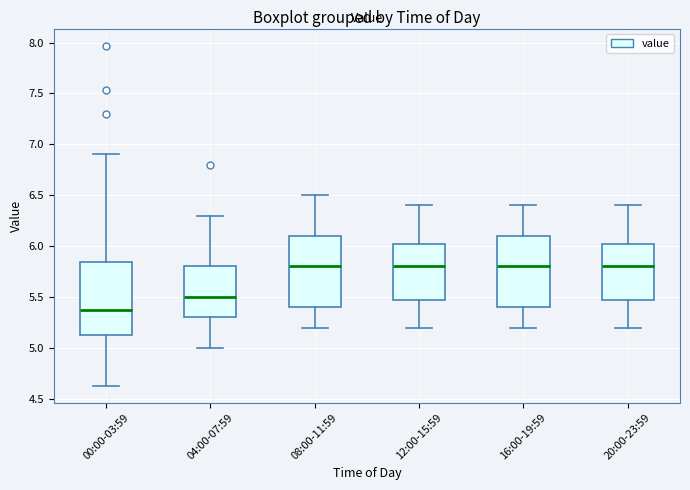

Reading left to right, read every box against the y-axis: the position of its median line, the range the box covers, and the ends of its whiskers. The values are not printed on the chart, so give them approximately, as read against the axis.

00:00-03:59: median 5.35, box 5.10 to 5.85, whiskers 4.65 to 6.90
04:00-07:59: median 5.50, box 5.30 to 5.80, whiskers 5.00 to 6.30
08:00-11:59: median 5.80, box 5.40 to 6.10, whiskers 5.20 to 6.50
12:00-15:59: median 5.80, box 5.50 to 6.05, whiskers 5.20 to 6.40
16:00-19:59: median 5.80, box 5.40 to 6.10, whiskers 5.20 to 6.40
20:00-23:59: median 5.80, box 5.50 to 6.05, whiskers 5.20 to 6.40